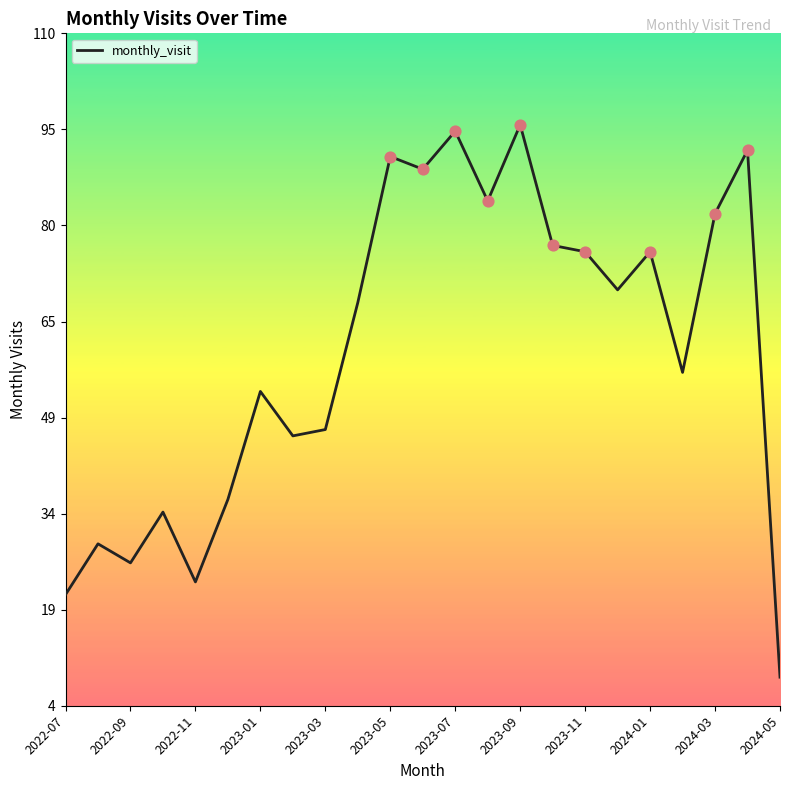

What is the smallest value displayed?

9